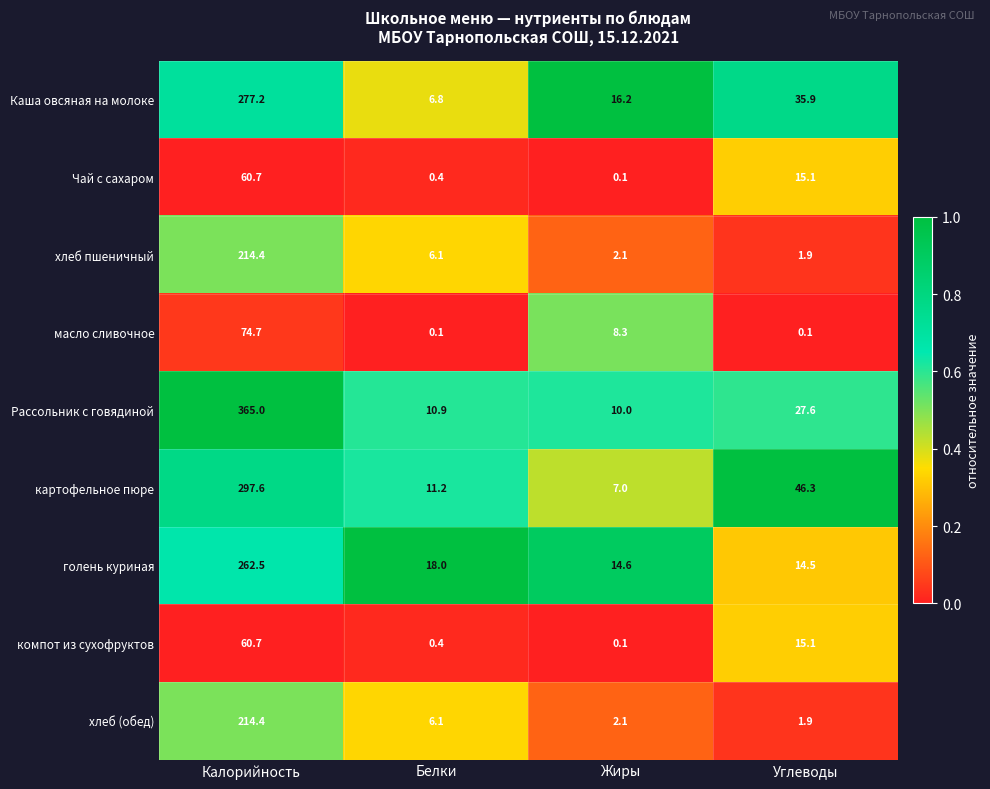

Where does the Каша овсяная на молоке series first go above 35?

Калорийность